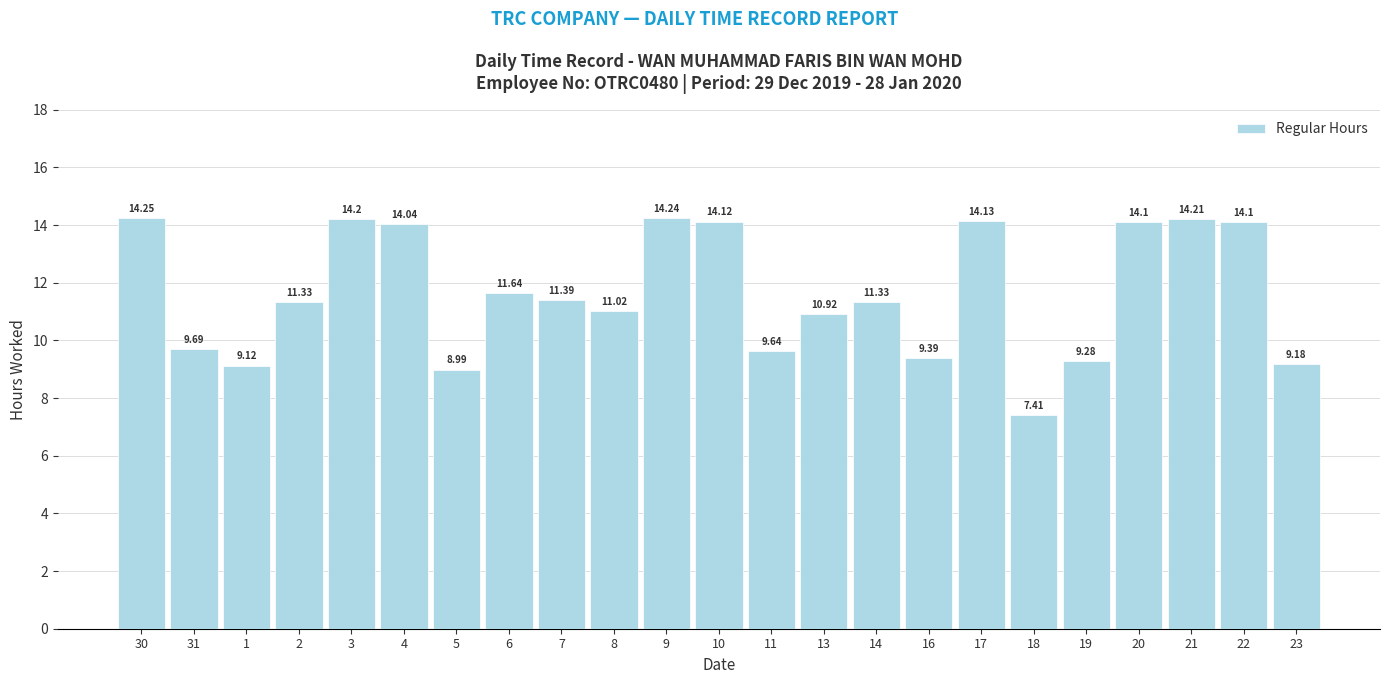

What is the difference between the maximum and second lowest values?

5.3